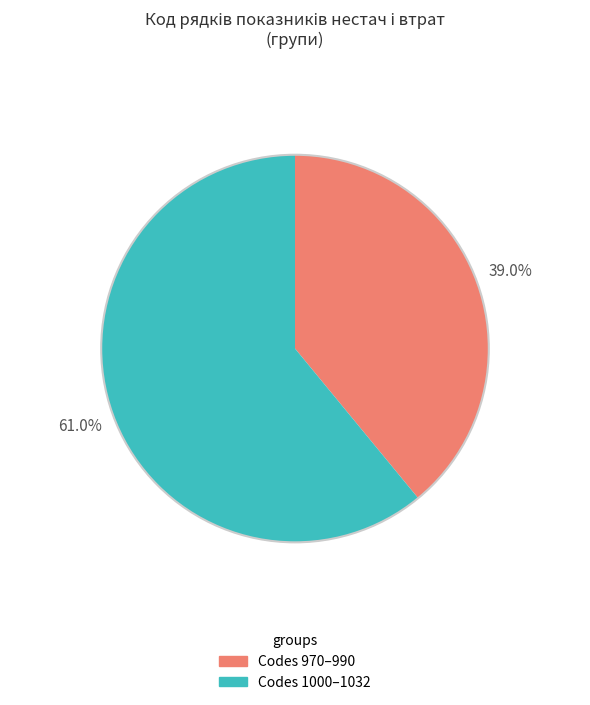

What is the ratio of the value at Codes 970–990 to the value at Codes 1000–1032?

0.6